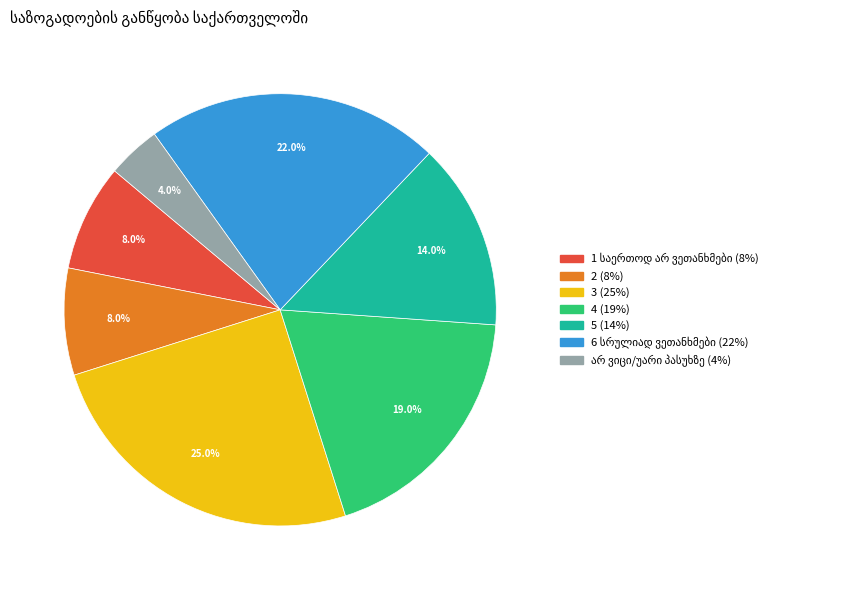

Count the number of slices in the pie.

7